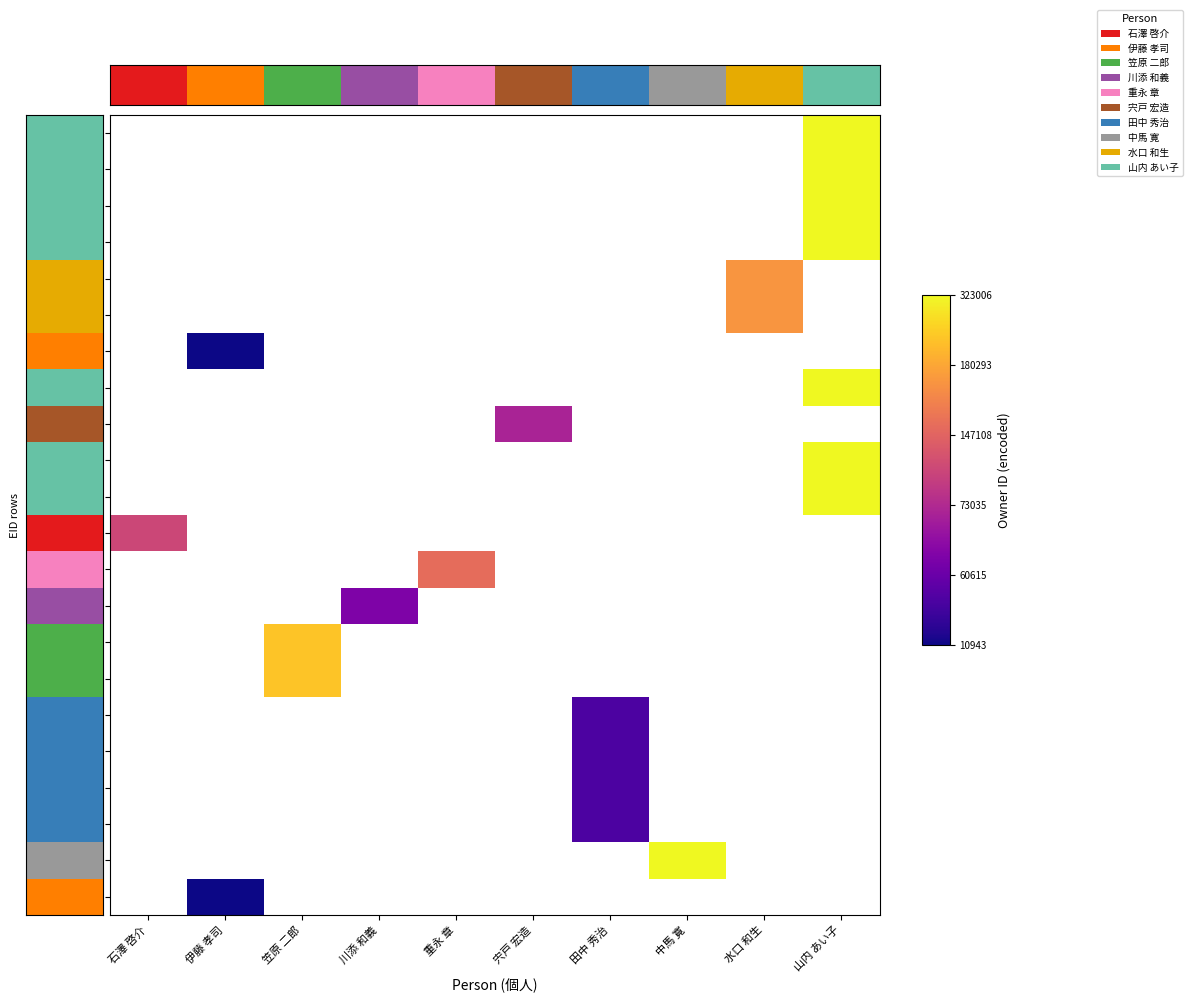

Count the number of categories in the chart.

10